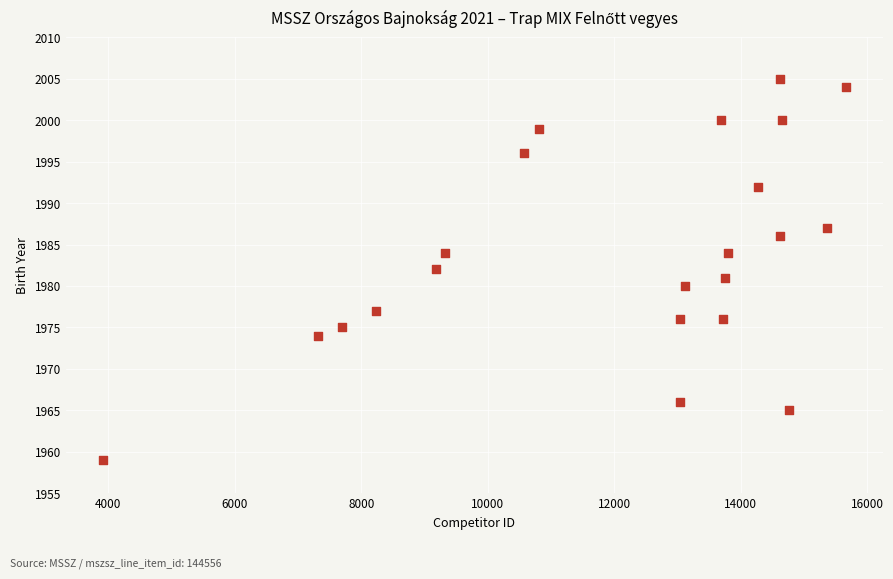

What is the range of X values (max minus min)?

11745